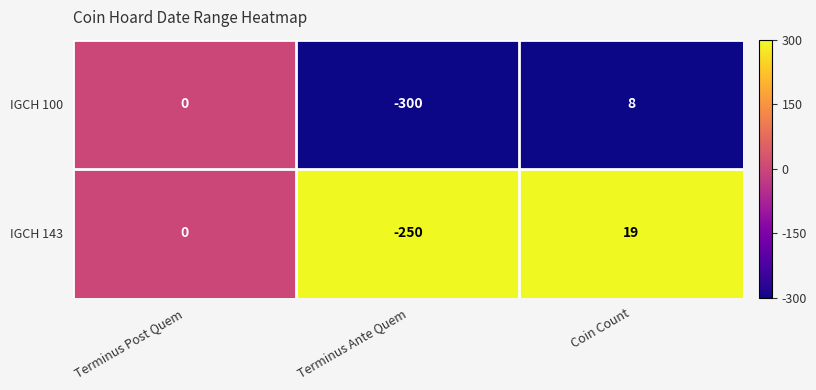

How many data points does each series have?

3